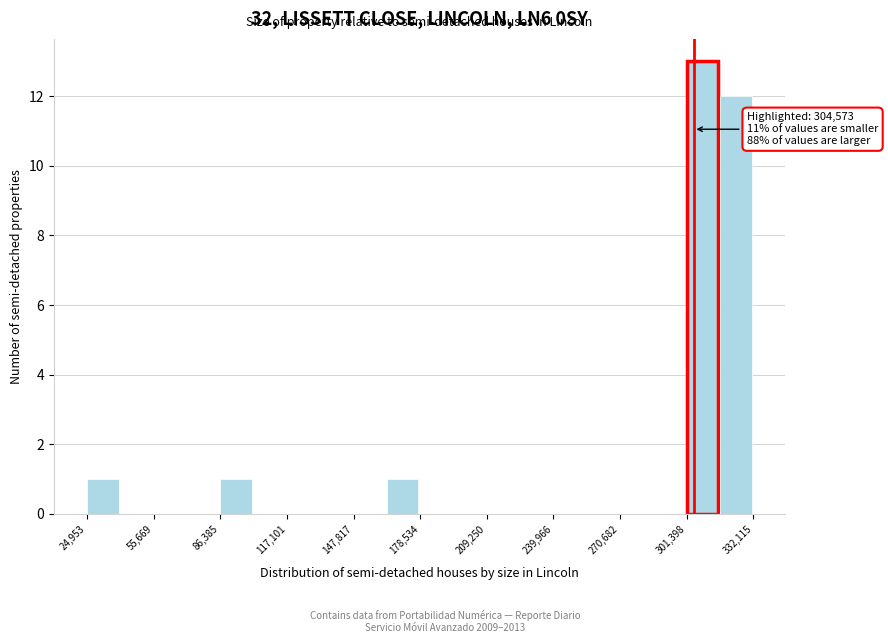

Around what value on the x-axis is the tallest bar? Give the approximate position of its centre, as read against the axis.

310000